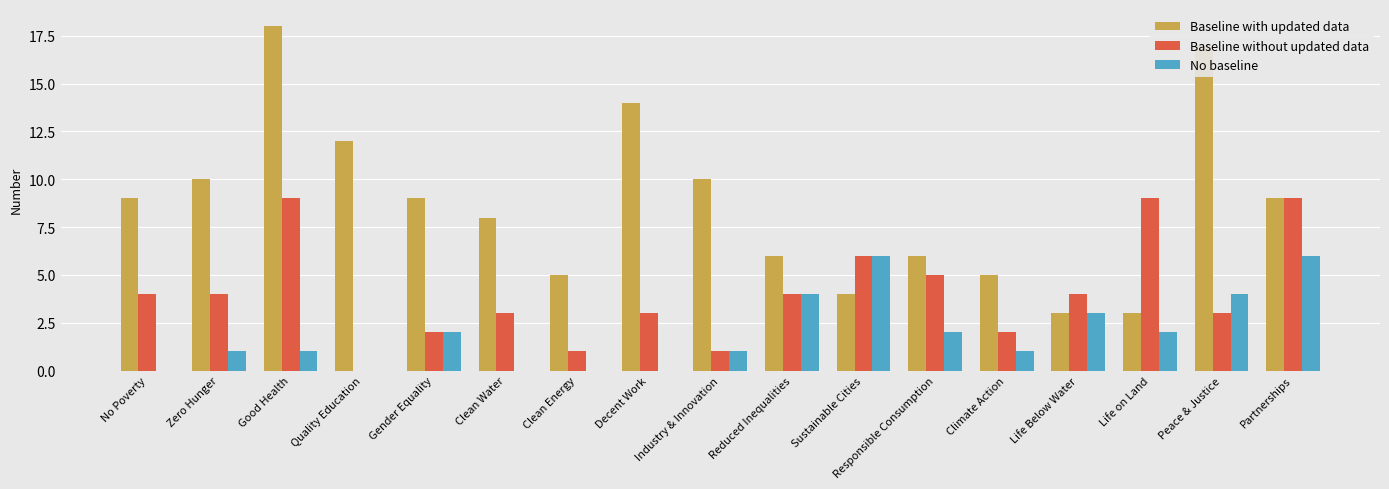

What is the average value of the No baseline series?

2